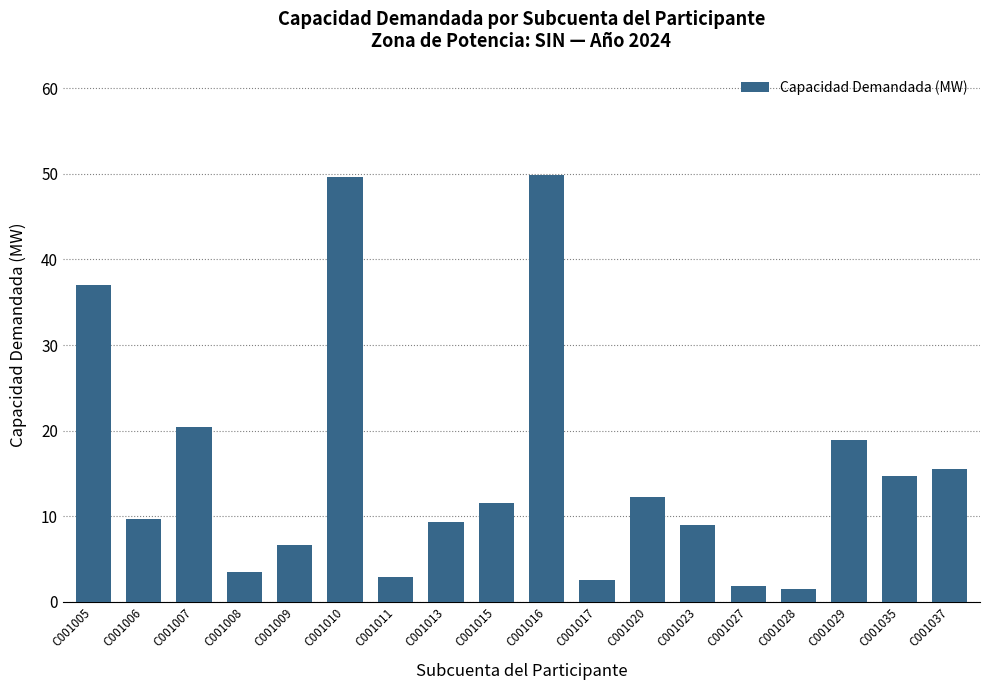

Reading right to left, what are all the values shown in this chart?

15.5	14.6	18.9	1.4	1.9	8.9	12.3	2.5	49.9	11.5	9.3	2.9	49.6	6.7	3.4	20.4	9.7	37.0